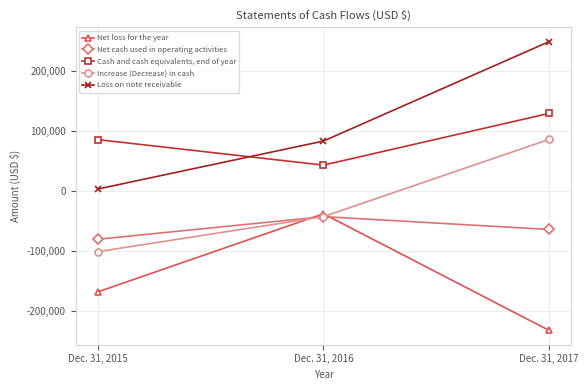

The value of Loss on note receivable at Dec. 31, 2016 is 83517. True or false?

True